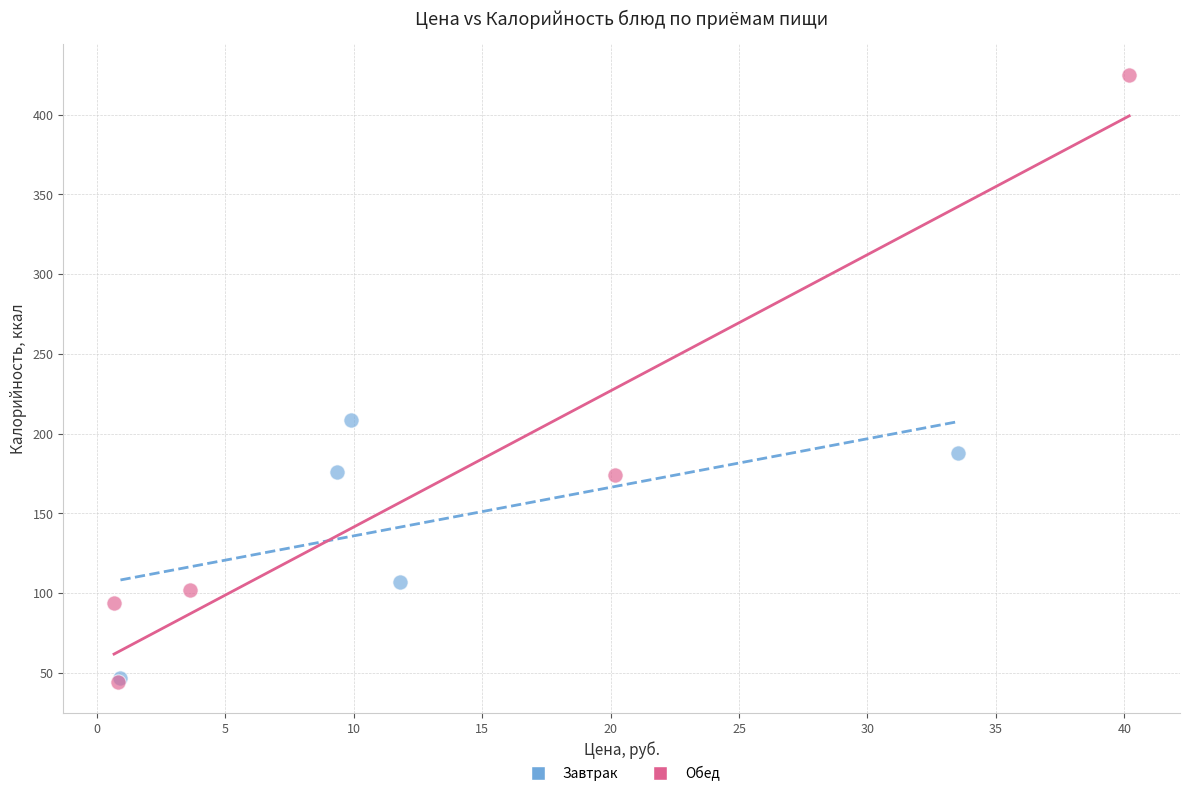

Which series has the widest spread of Y values?

Обед